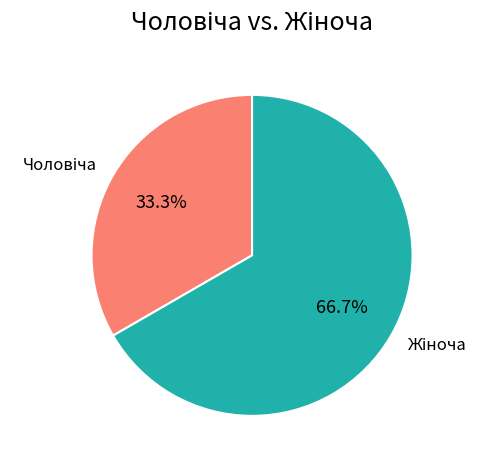

Is there a majority slice in this chart?

Yes